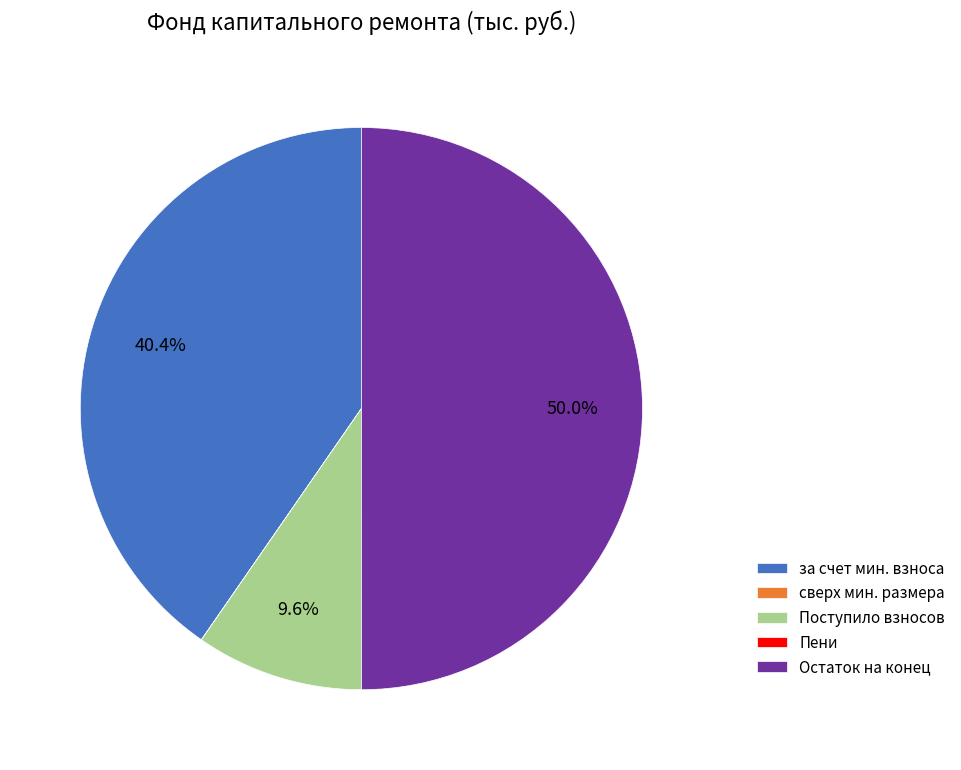

How much of the chart is everything except Остаток на конец?

50.0%